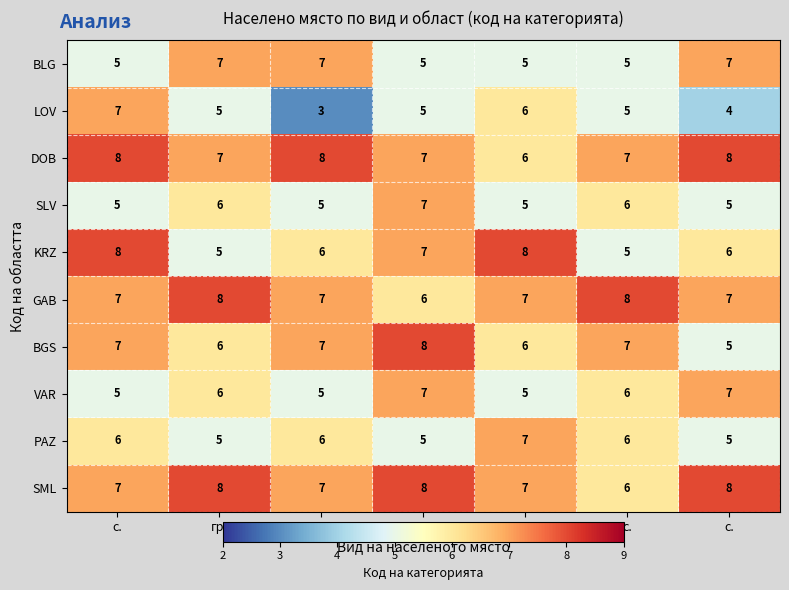

What is the maximum value shown in the chart?

8